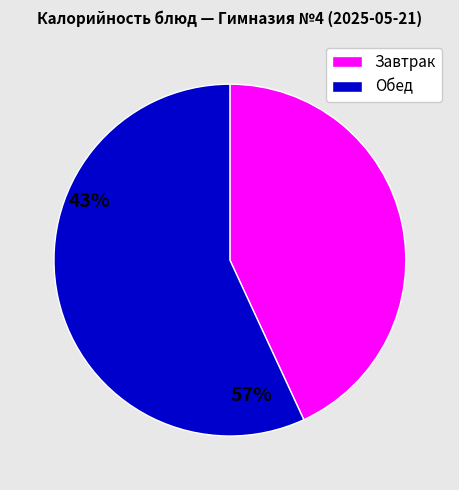

Is there any slice that represents more than half of the pie?

Yes